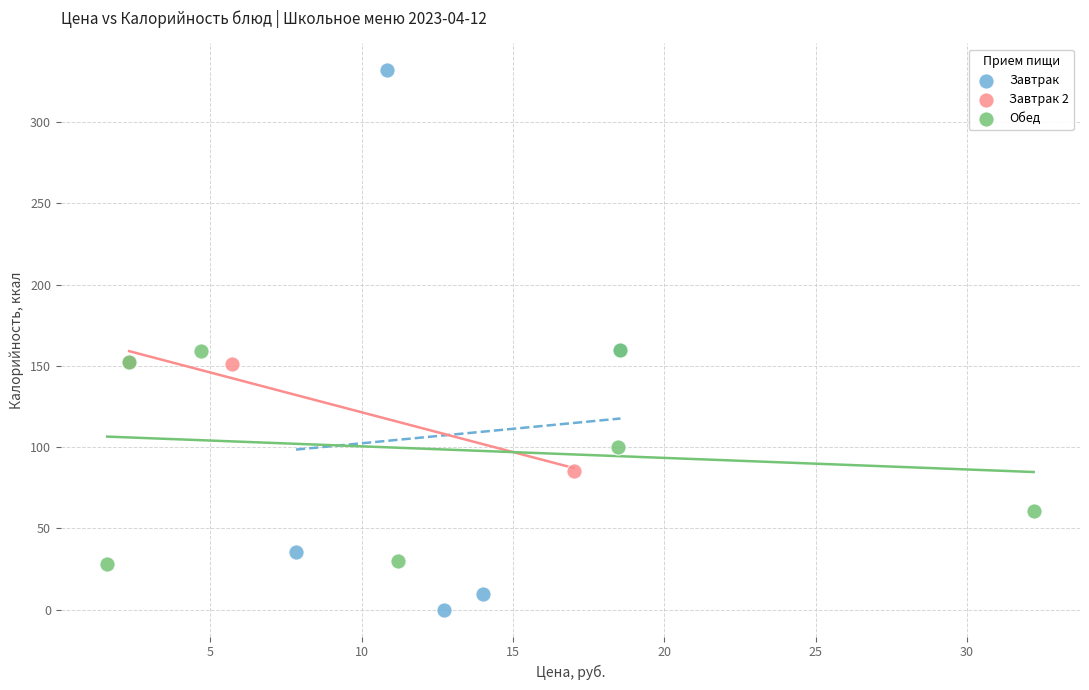

Which series reaches the maximum Y coordinate?

Завтрак